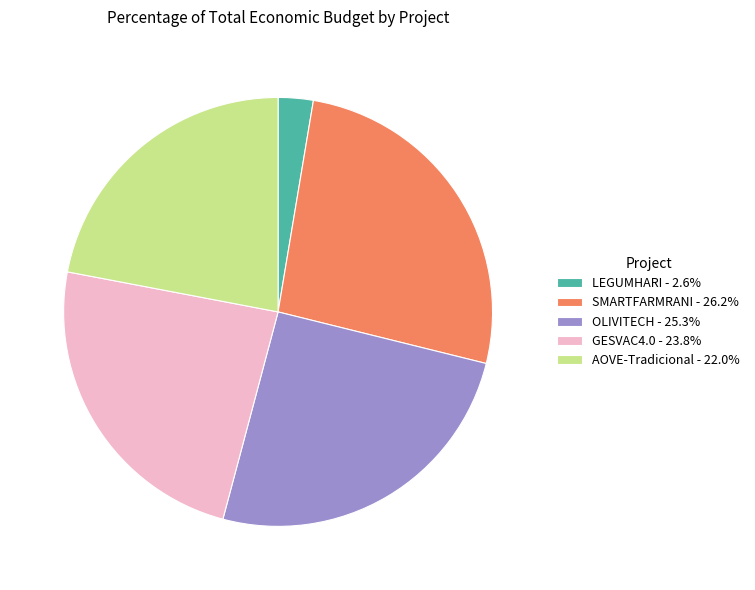

The OLIVITECH slice represents 25% of the pie. True or false?

True